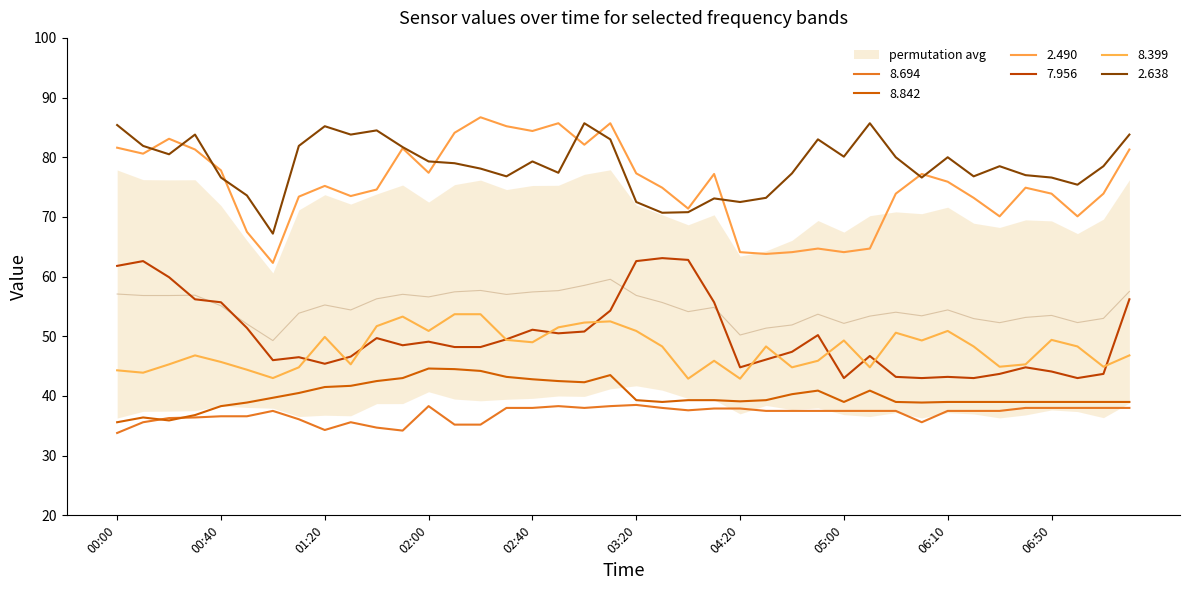

The   2.490 series shows 70.1 at 06:30. True or false?

True